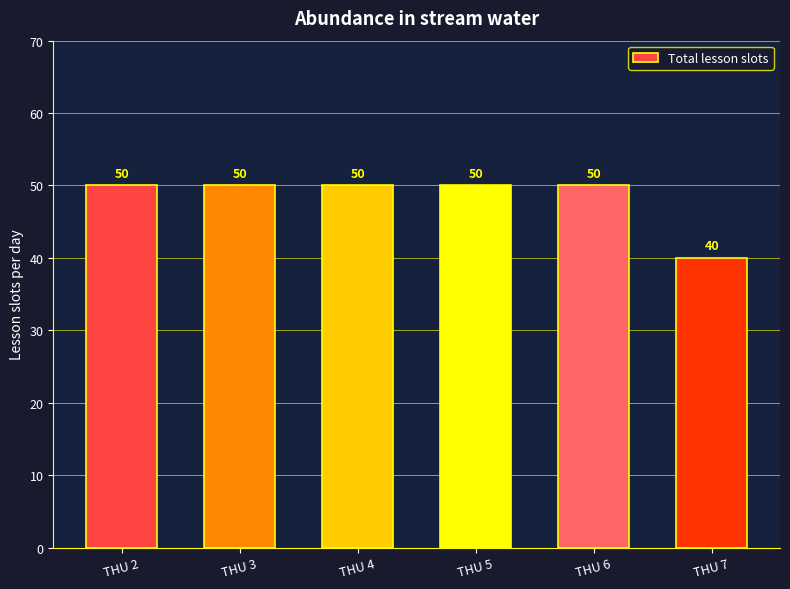

What is the difference between the maximum and minimum values?

10